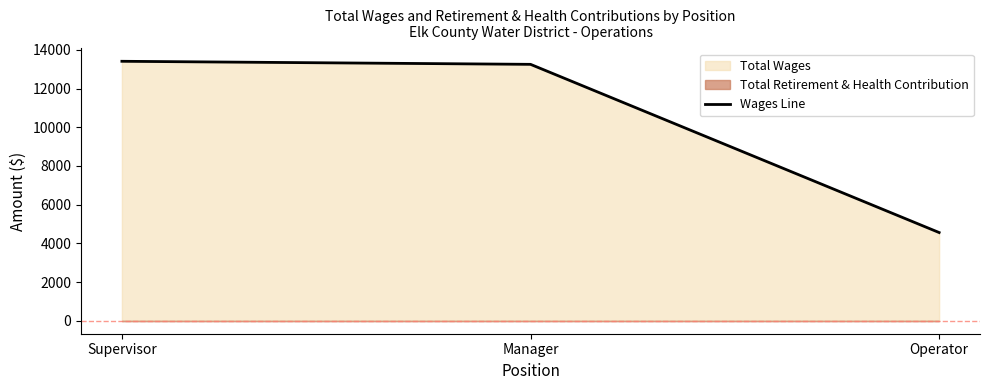

Count the number of categories in the chart.

3